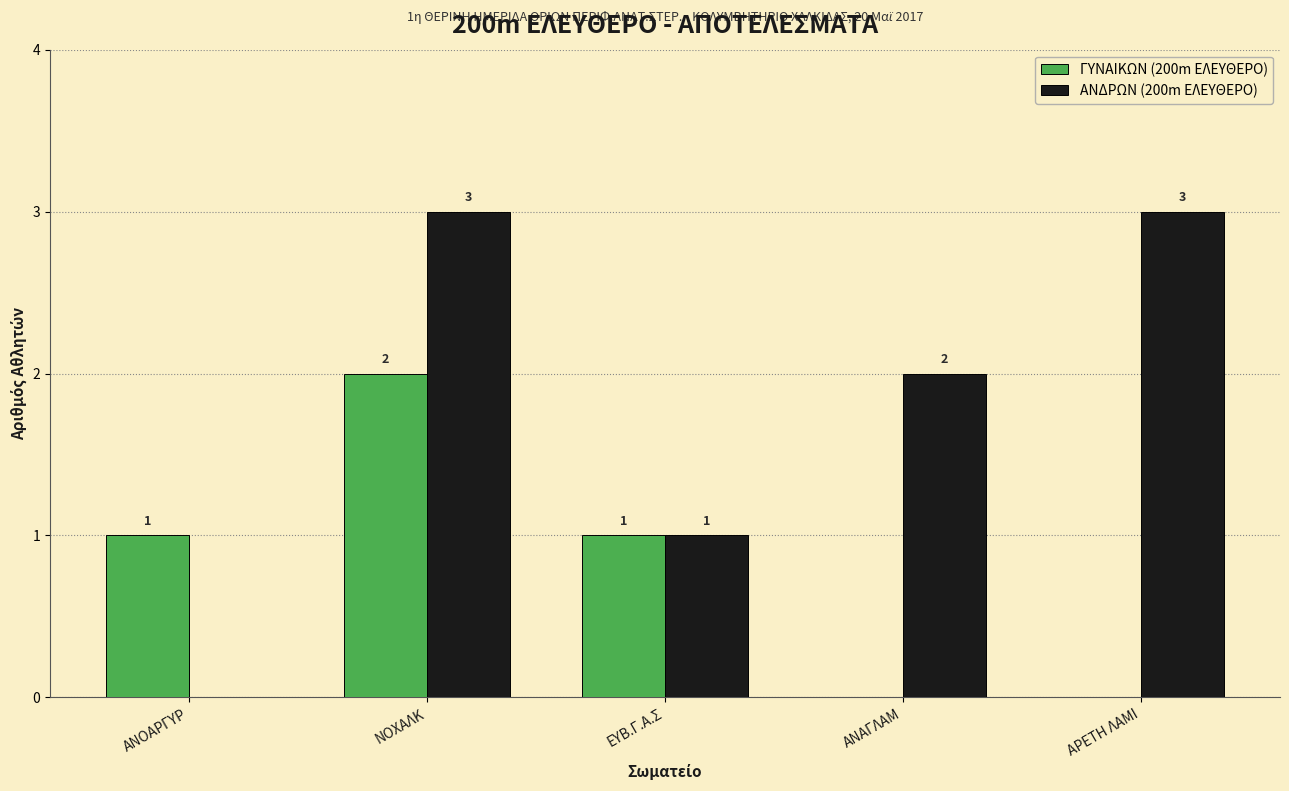

At which category is the sum across all series the highest?

NOXAΛΚ